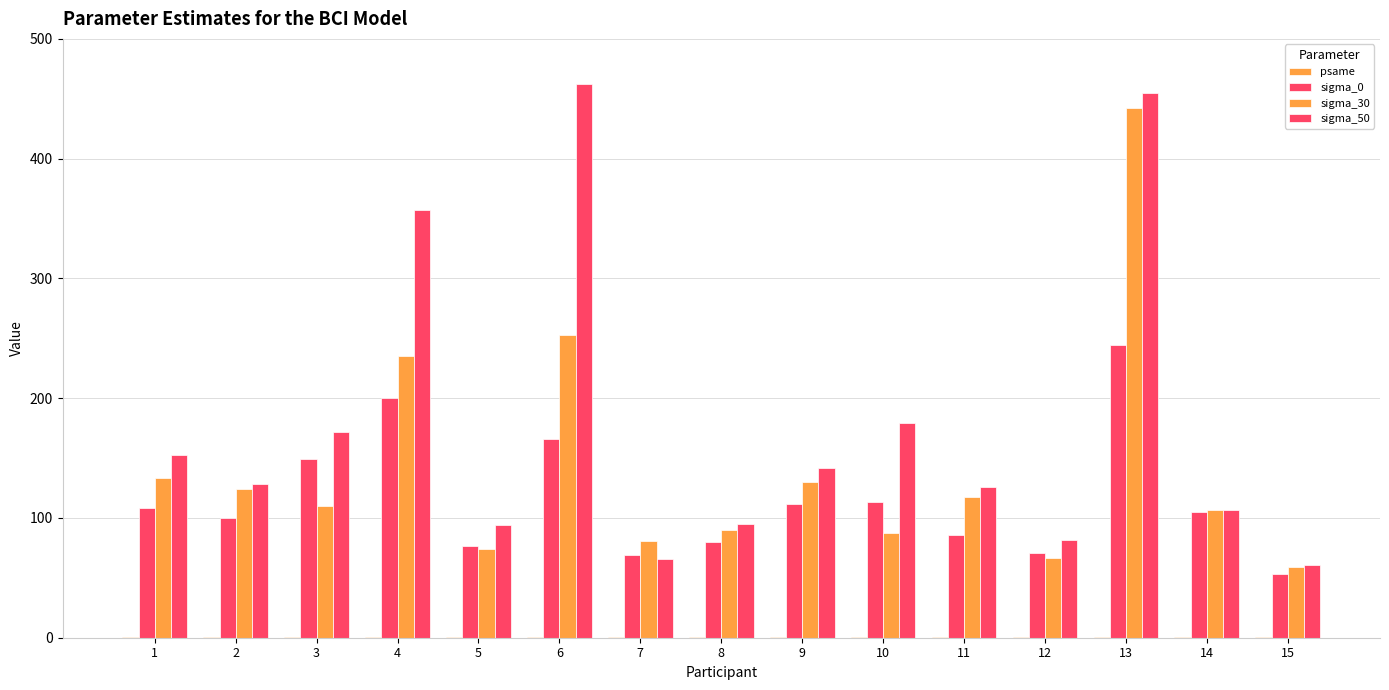

How many series are shown in this chart?

4